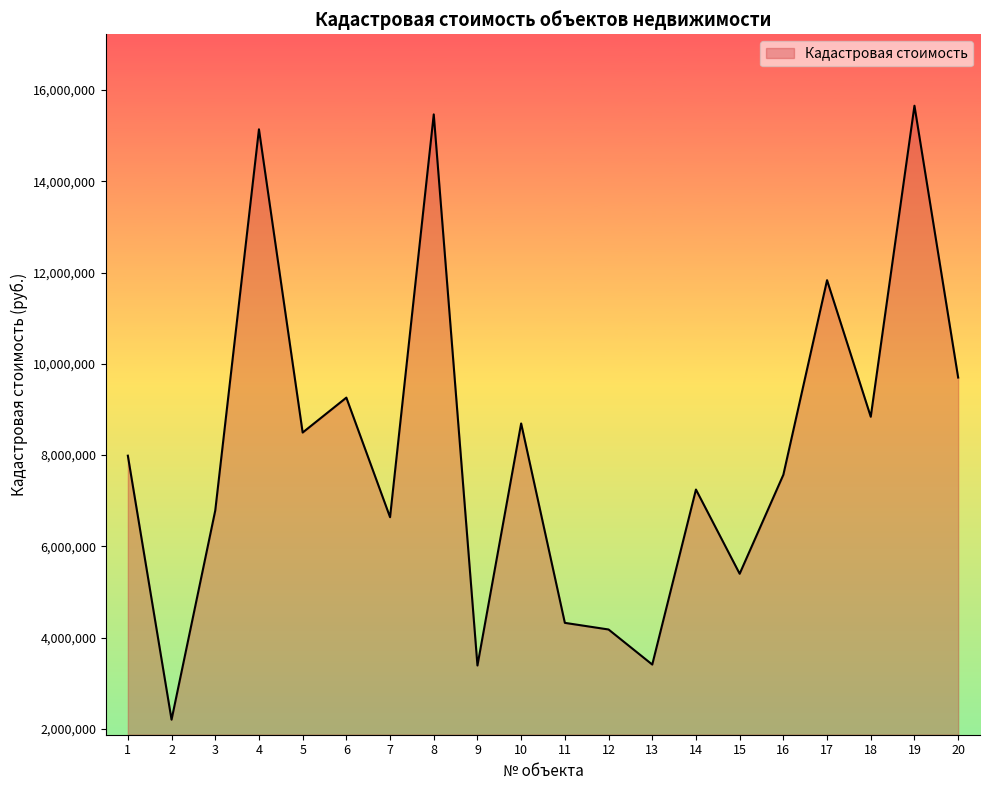

What is the difference between the values at 10 and 19?

6964709.1